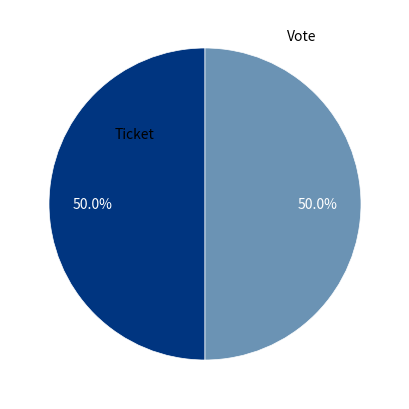

How many segments does this pie chart have?

2